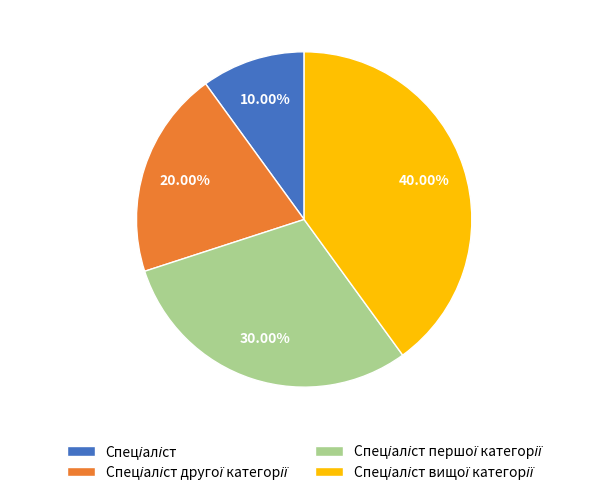

Is there a majority slice in this chart?

No